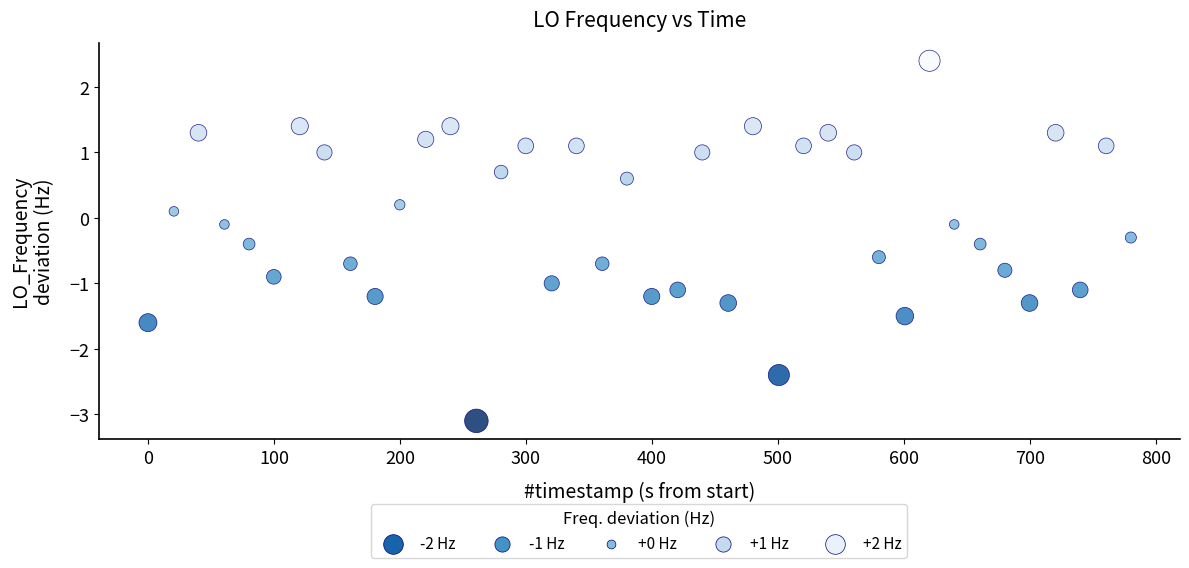

What is the range of X values (max minus min)?

780.2